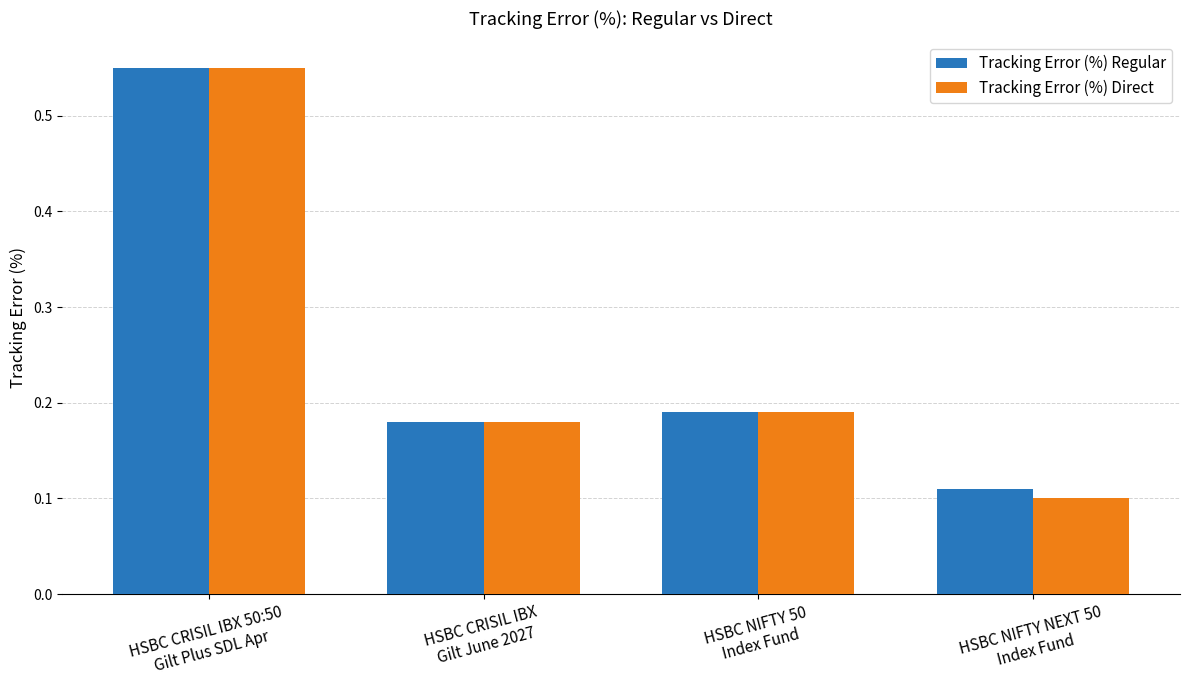

Which series has the widest spread of values?

Tracking Error (%) Direct